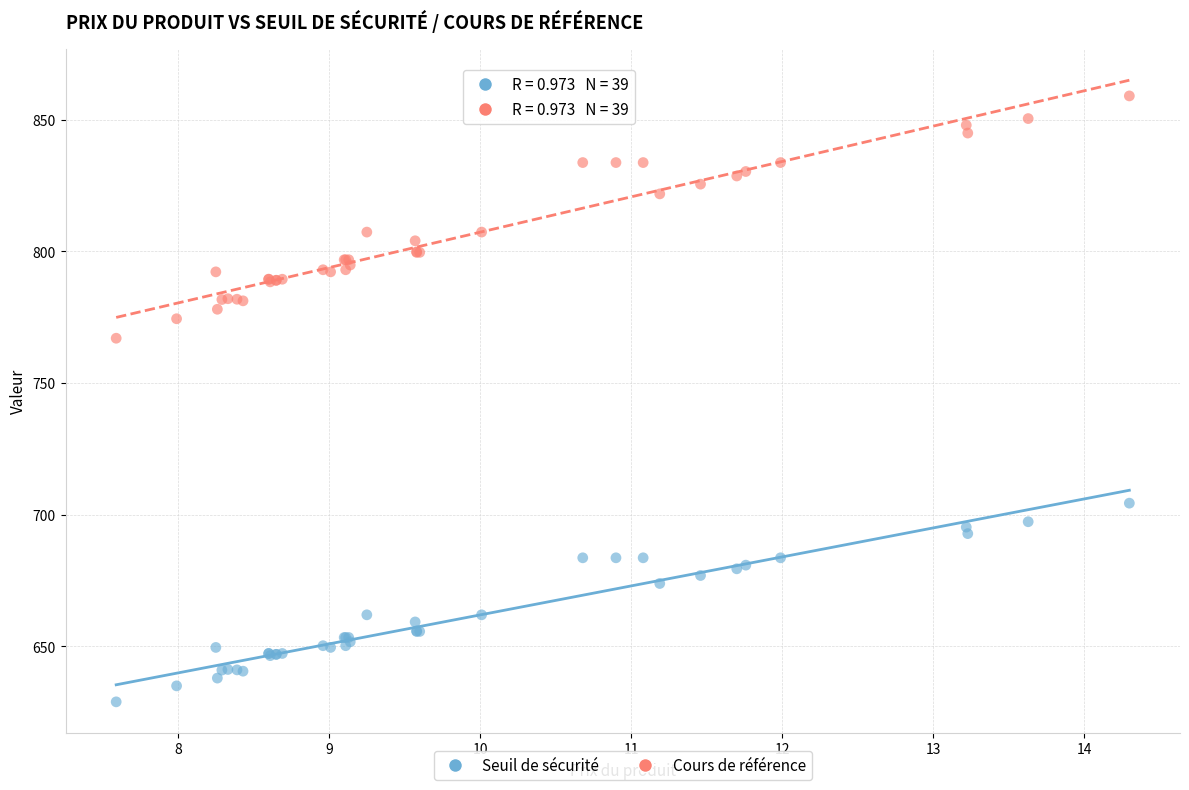

Which series reaches the maximum Y coordinate?

Cours de référence